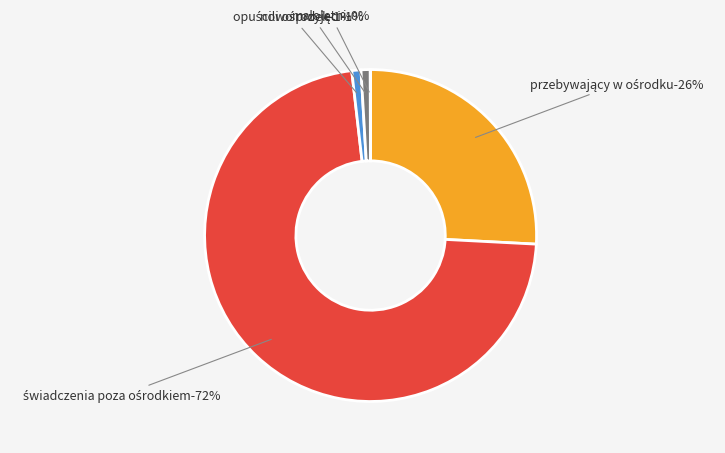

What is the smallest slice in the pie chart?

małoletni